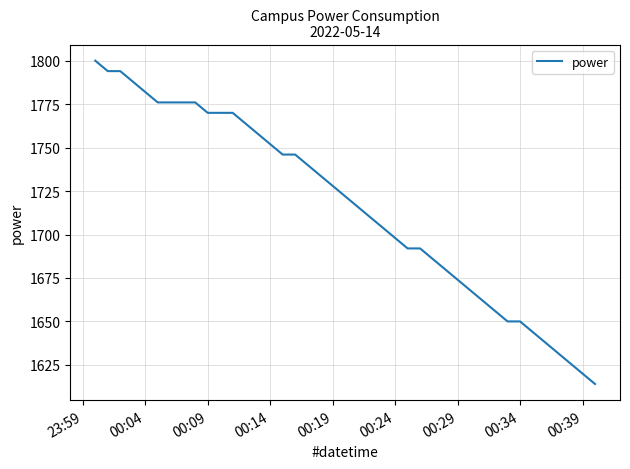

What is the minimum value shown in the chart?

1614